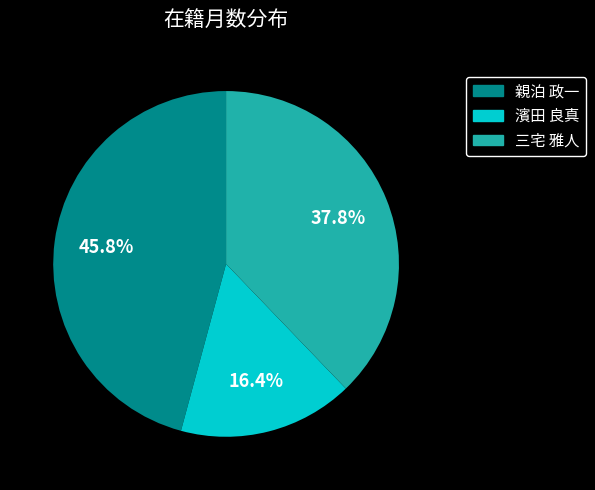

To the nearest percent, what is the average slice percentage?

33%